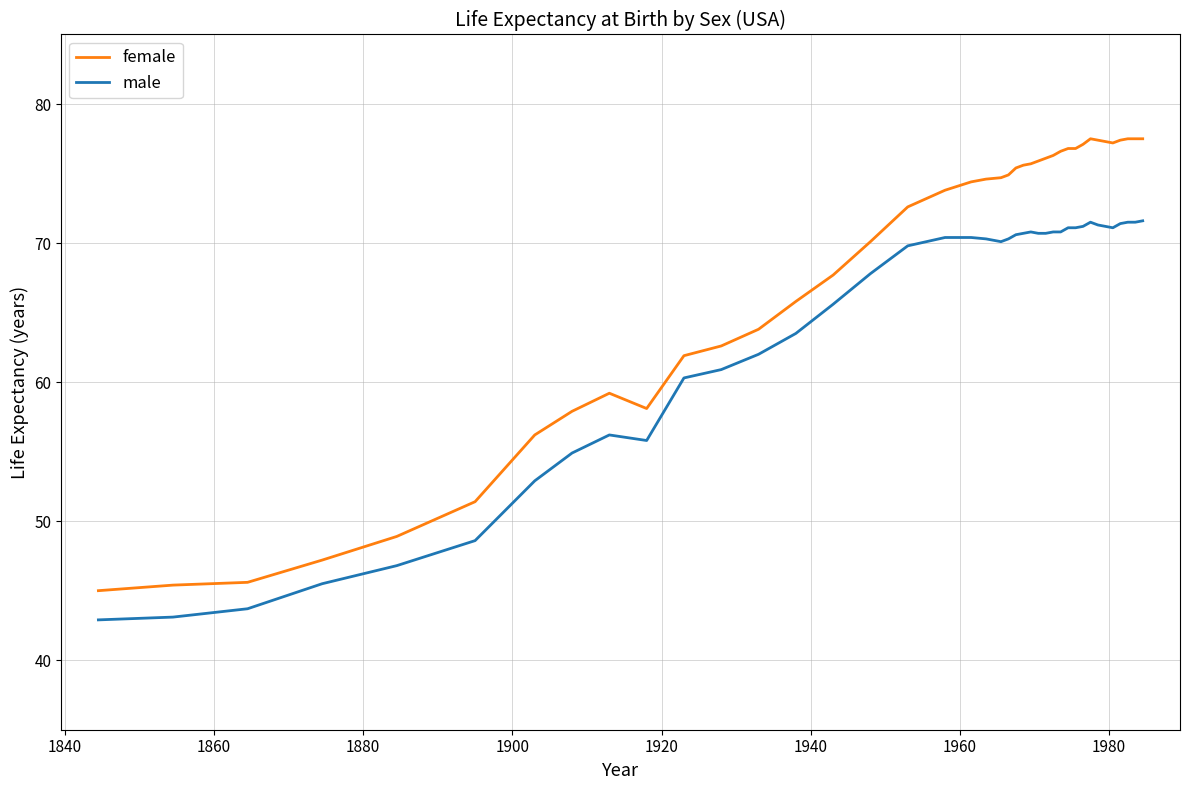

What is the lowest value of the female series?

45.0